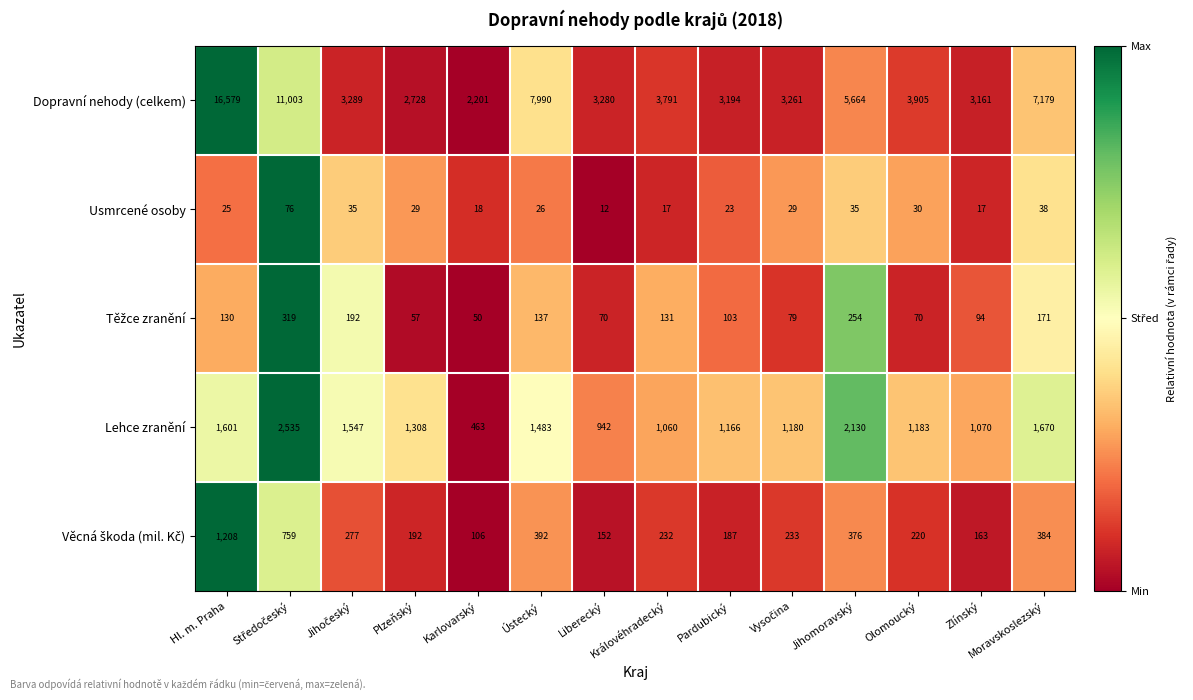

Is it true that Dopravní nehody (celkem) equals 3905 at Olomoucký?

True